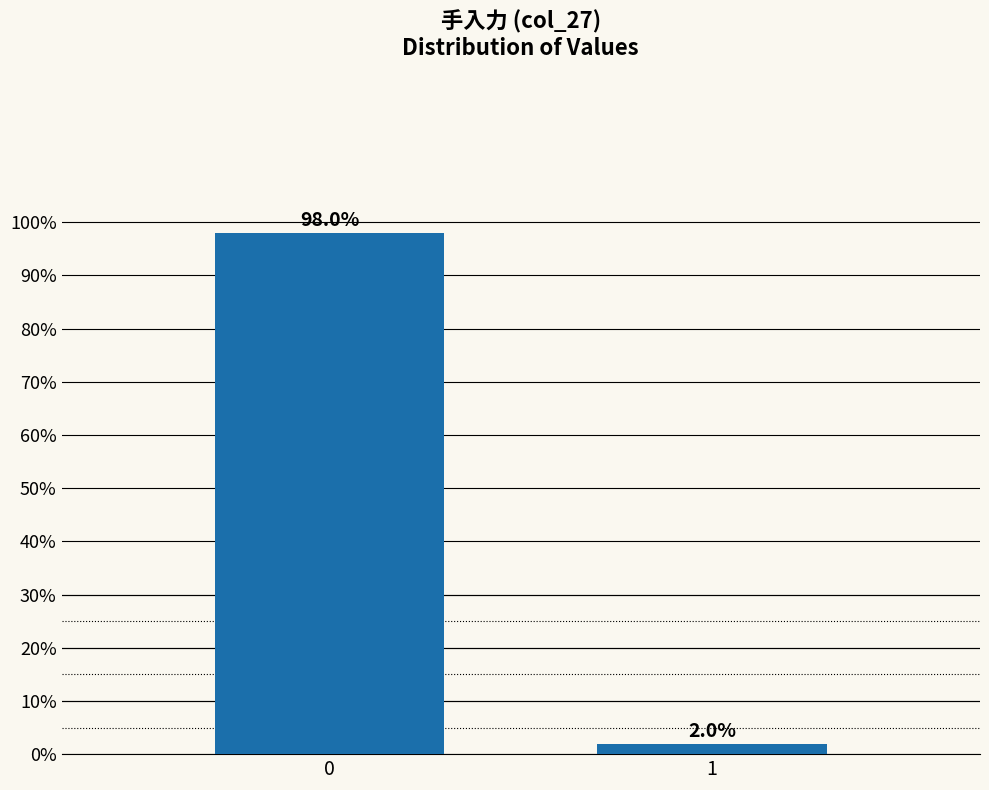

Reading left to right, list all the values displayed in this chart.

0=98	1=2